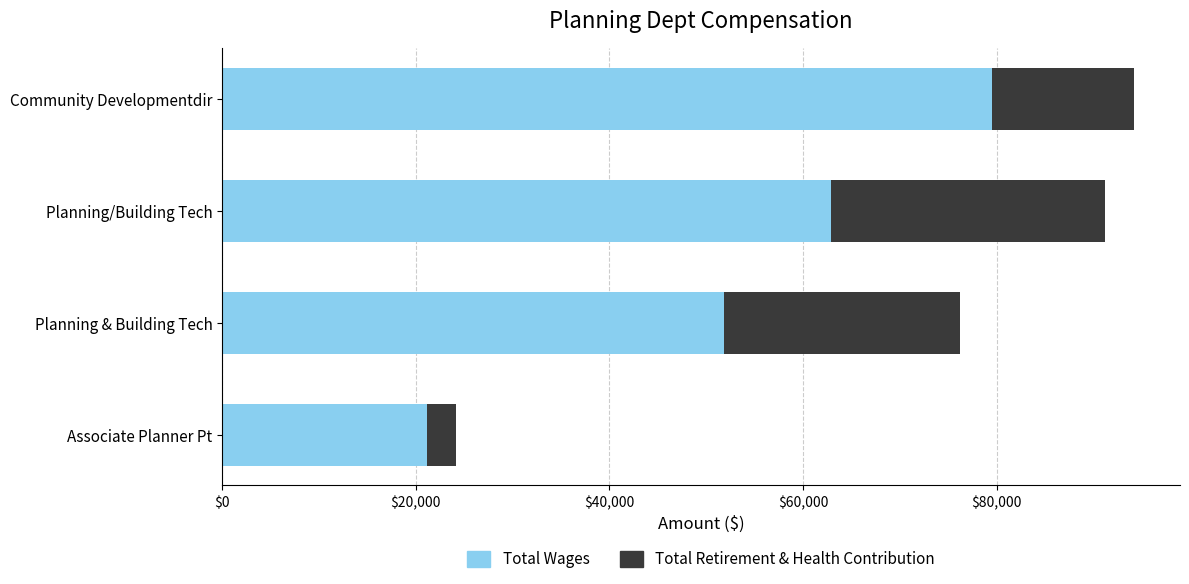

What is the total value across all series at Planning/Building Tech?

91156